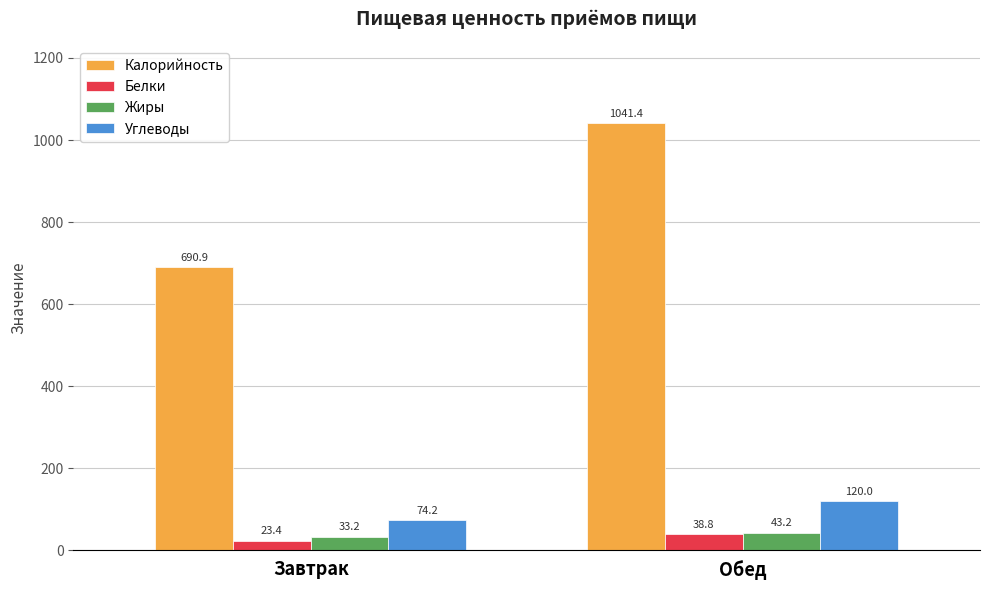

At which category is the sum across all series the highest?

Обед